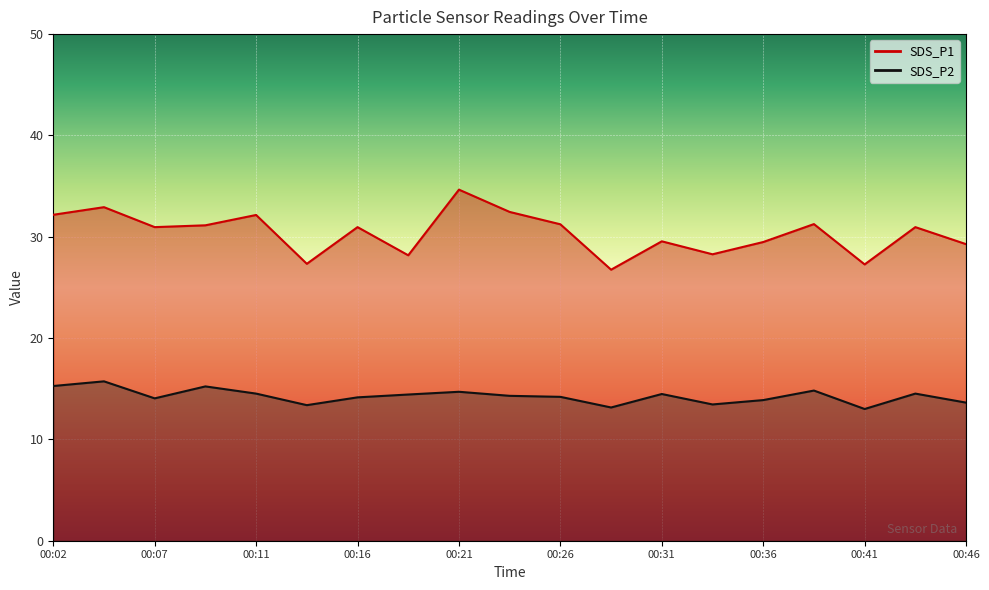

Between 00:02 and 00:31, which series saw the biggest shift?

SDS_P1